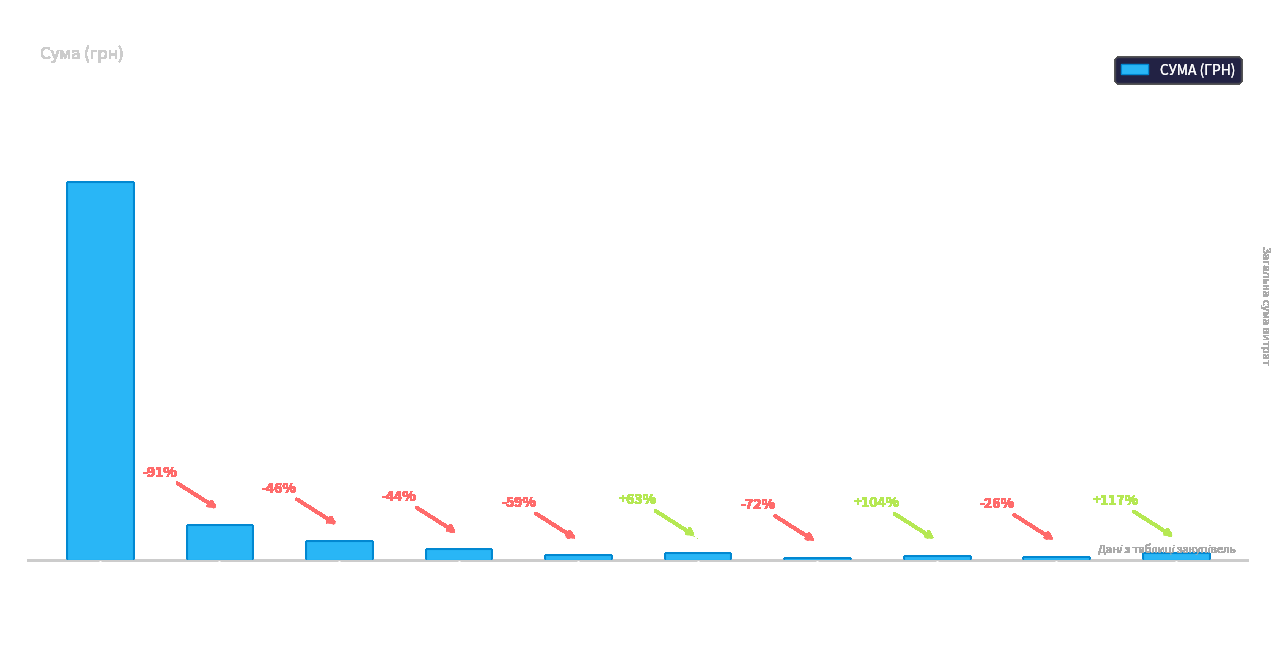

The chart shows a value of 21660.9 at Маріупольський відділ. True or false?

False